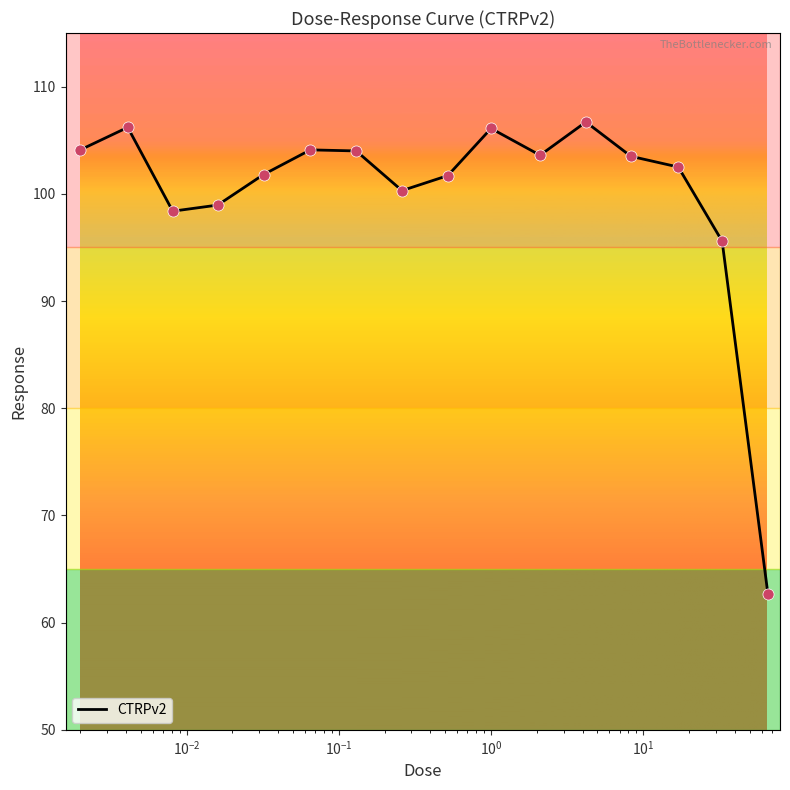

What is the difference between the maximum and minimum values?

44.1